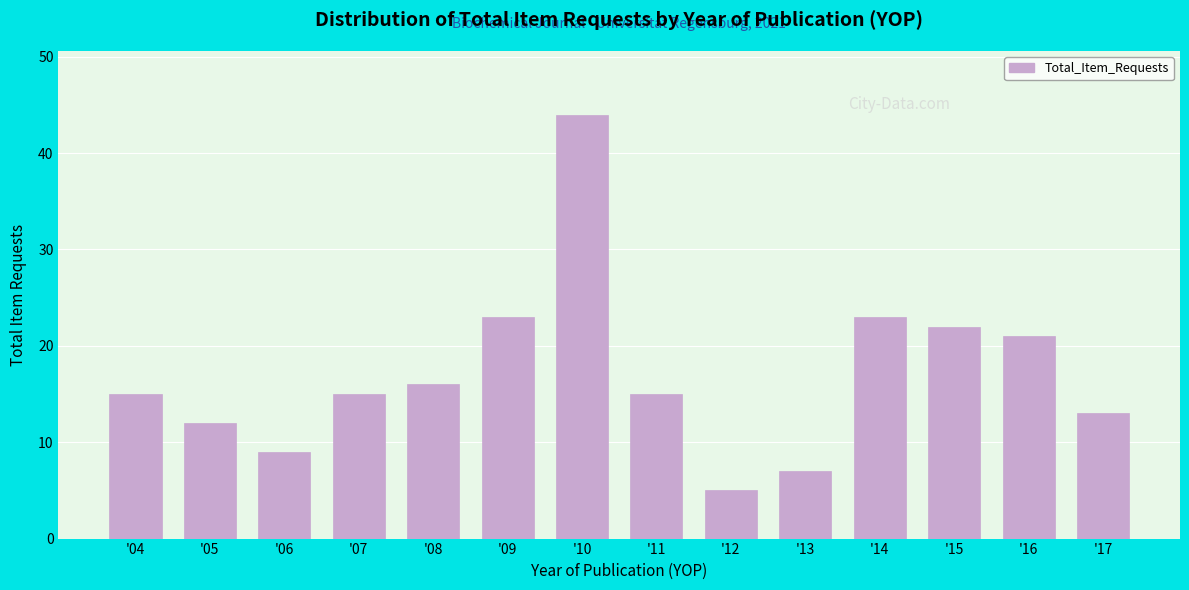

Reading left to right, transcribe all the data shown in this chart.

15	12	9	15	16	23	44	15	5	7	23	22	21	13